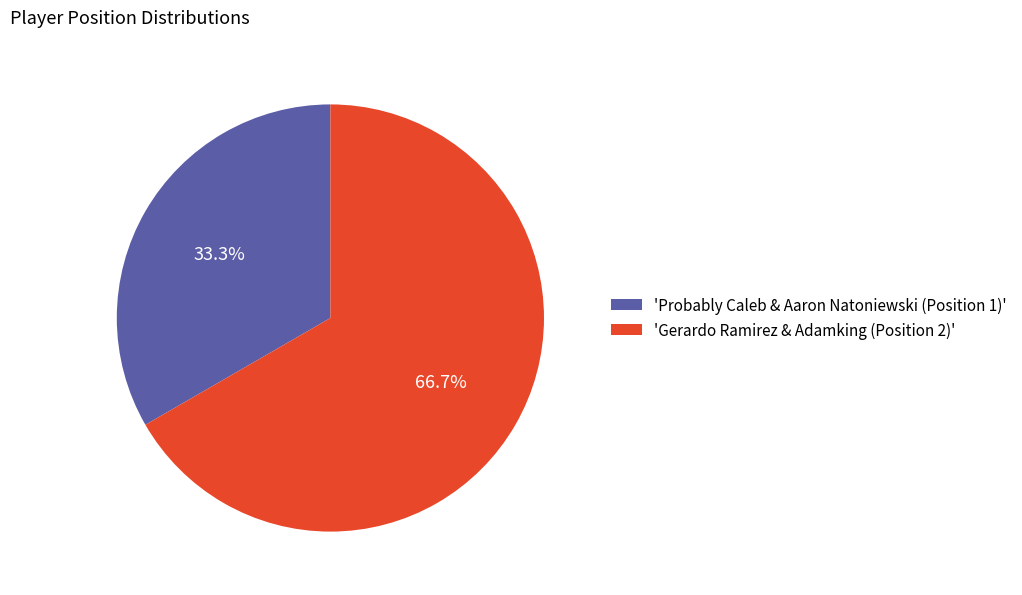

Which slice is the smallest?

'Probably Caleb & Aaron Natoniewski (Position 1)'